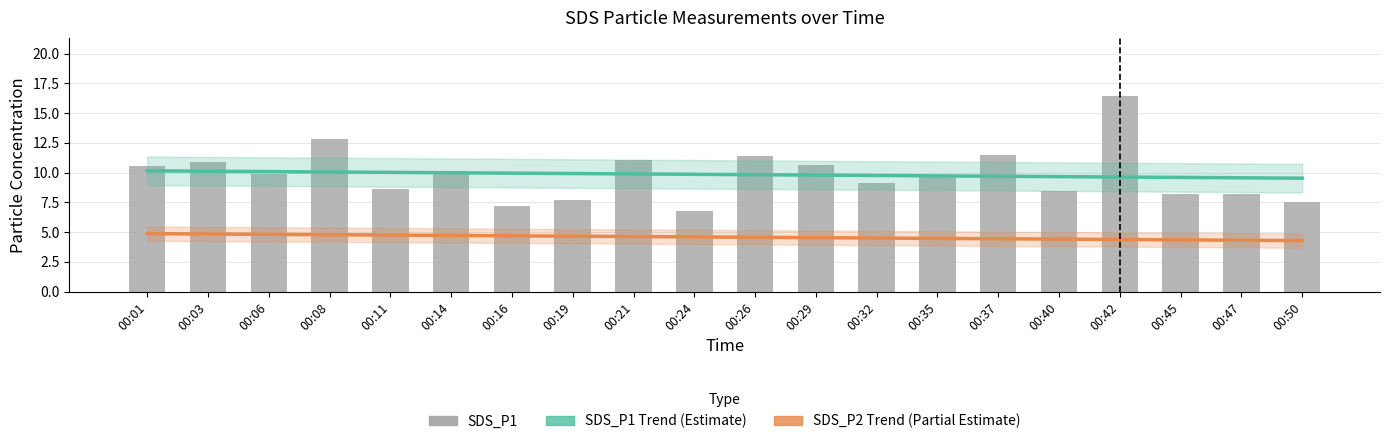

Read the SDS_P1 value at 00:06.

9.9